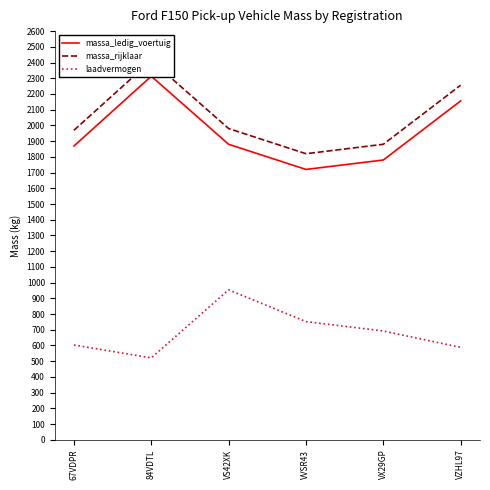

Reading left to right, what are all the values shown in this chart?

massa_ledig_voertuig: 1869	2313	1880	1720	1780	2156
massa_rijklaar: 1969	2413	1980	1820	1880	2256
laadvermogen: 603	521	954	752	692	588